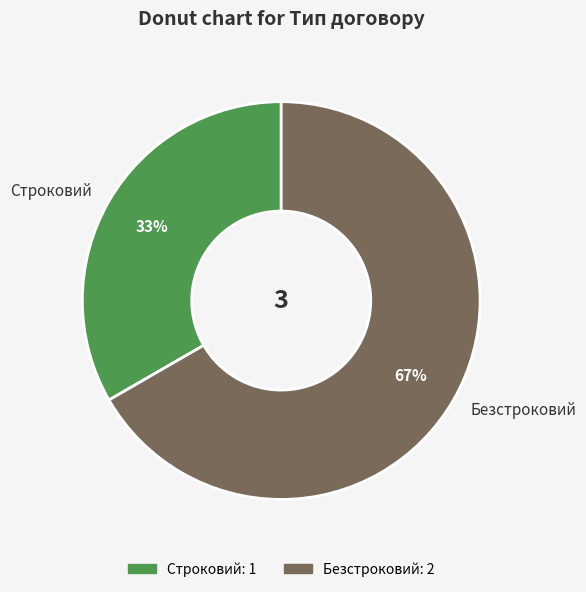

Do Строковий and Безстроковий together represent more than half of the pie?

Yes